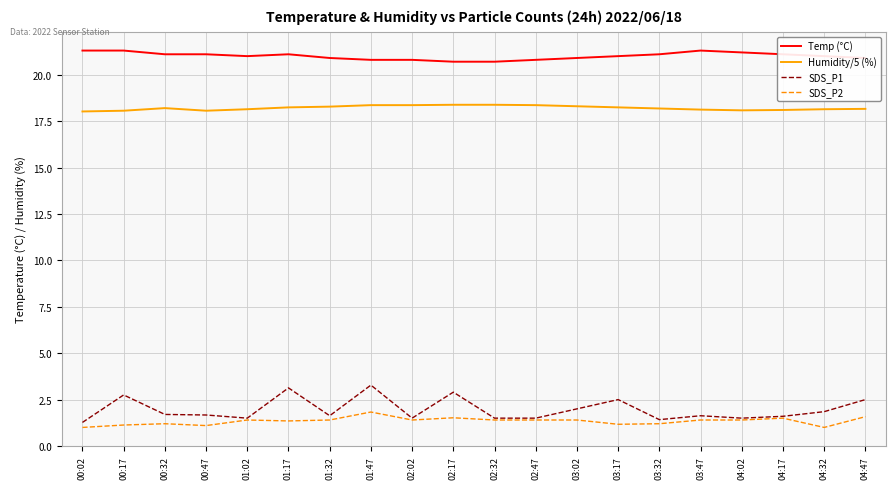

What is the lowest value of the Humidity/5 (%) series?

18.0